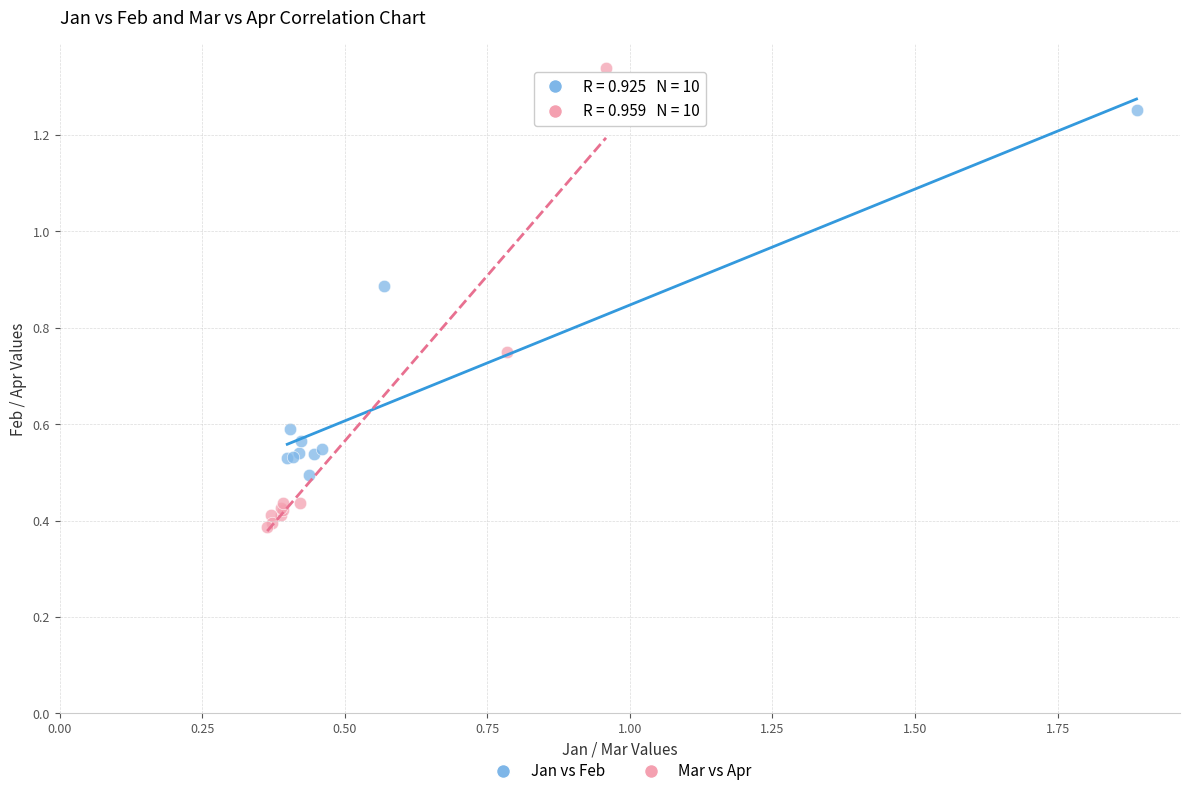

Which series contains the highest Y value?

Mar vs Apr